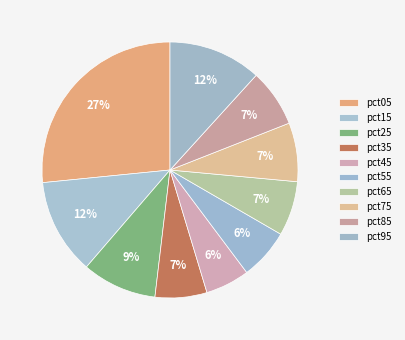

To the nearest percent, what is the average slice percentage?

10%